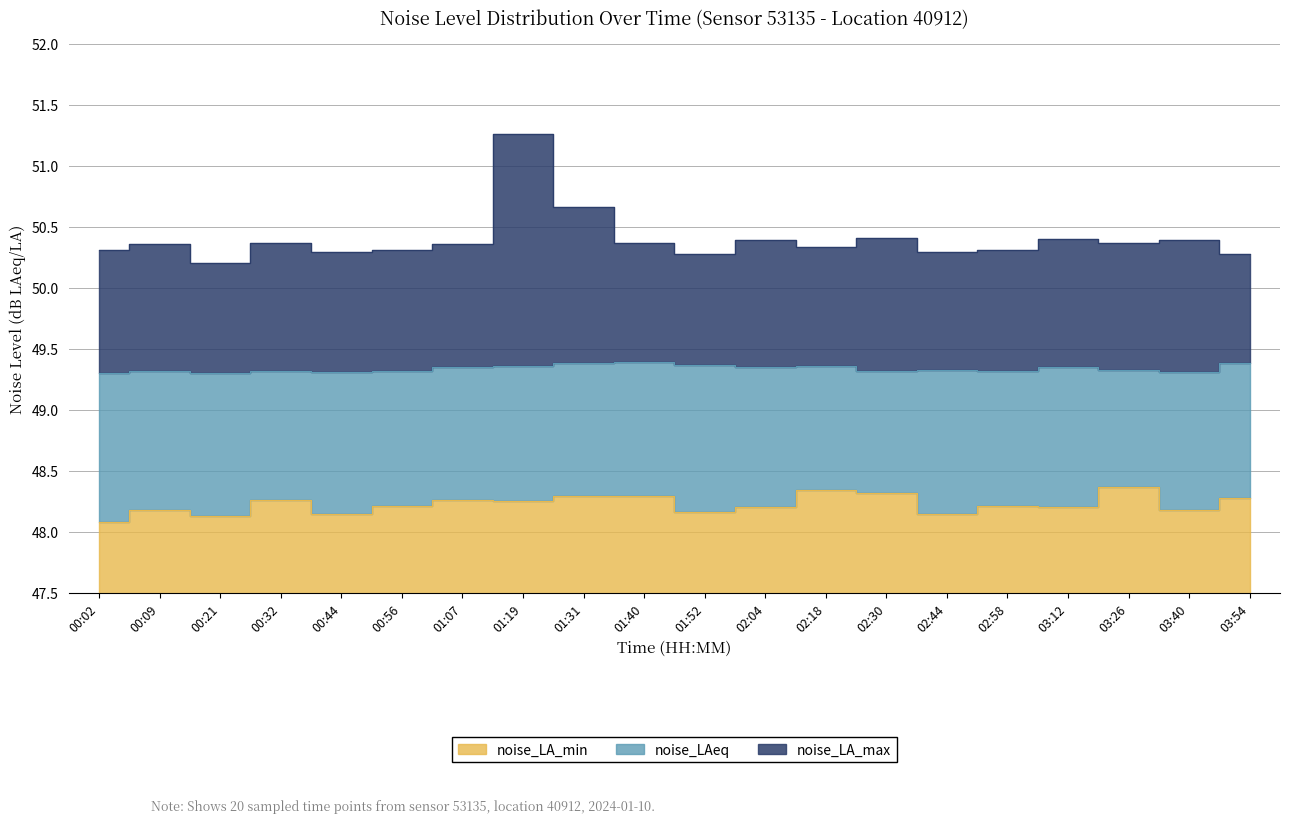

What is the smallest value displayed?

48.1